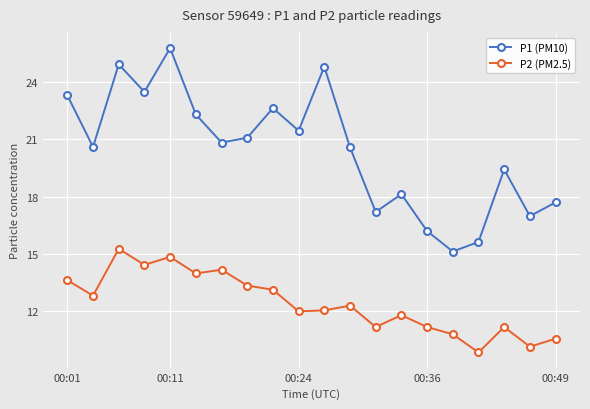

Which series has the largest range (max minus min)?

P1 (PM10)